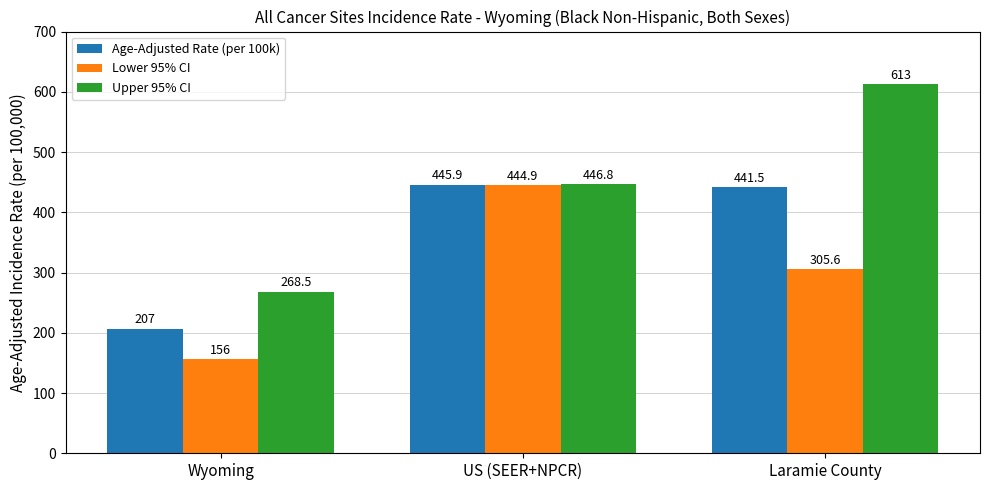

What is the total value across all series at Laramie County?

1360.1